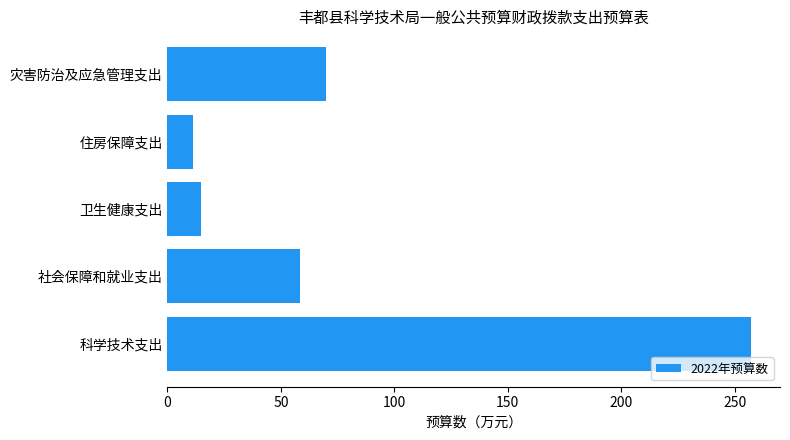

Which has a higher value, 卫生健康支出 or 社会保障和就业支出?

社会保障和就业支出